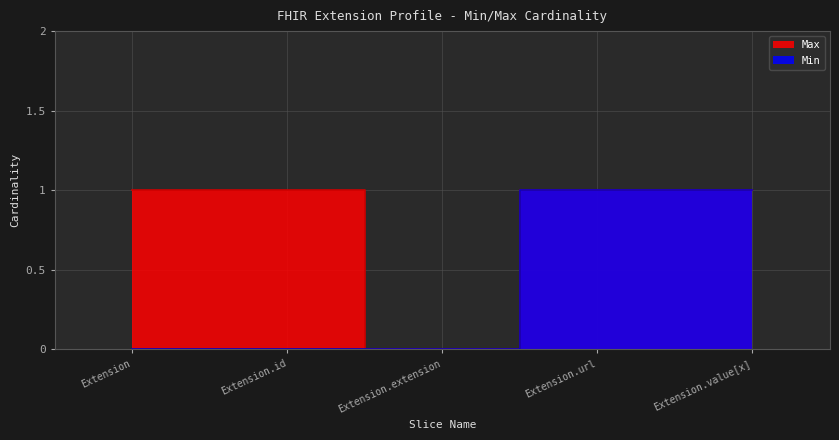

What are all the series names shown in the legend?

Max, Min